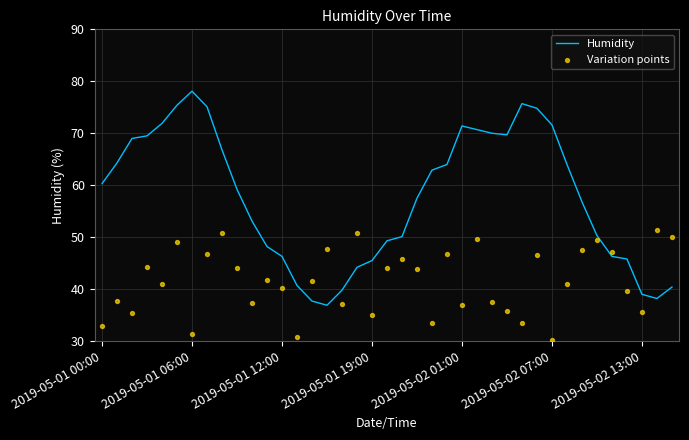

What is the maximum value for Humidity?

78.1